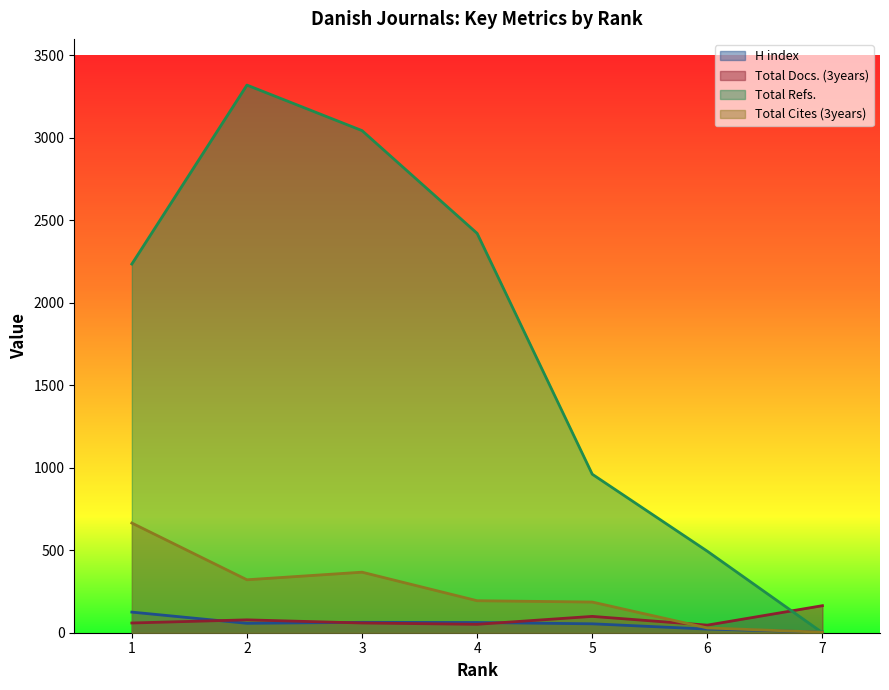

At which label is Total Refs. closest to 1660?

1